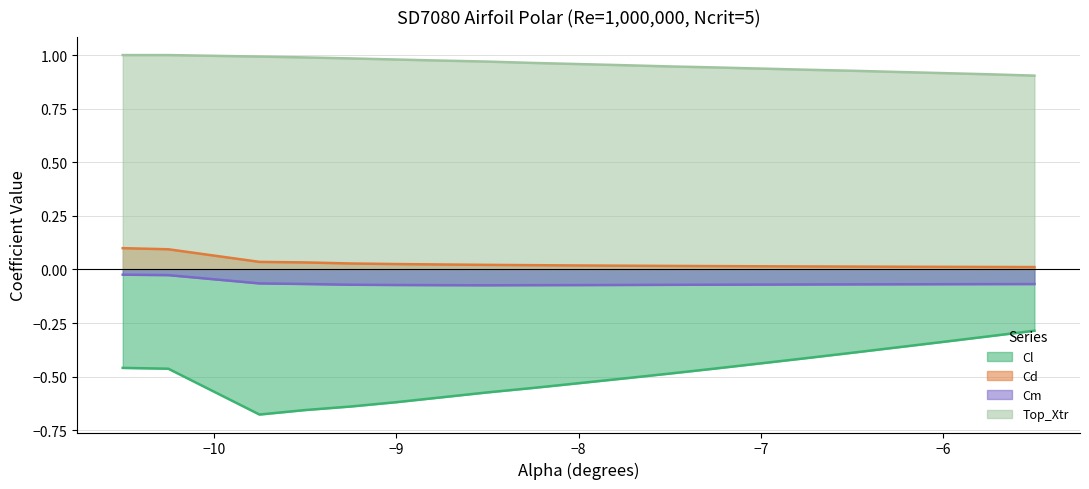

Rank the categories by Top_Xtr value from lowest to highest.

-5.5, -5.75, -6.0, -6.25, -6.5, -6.75, -7.0, -7.25, -7.5, -7.75, -8.0, -8.25, -8.5, -8.75, -9.0, -9.25, -9.5, -9.75, -10.5, -10.25